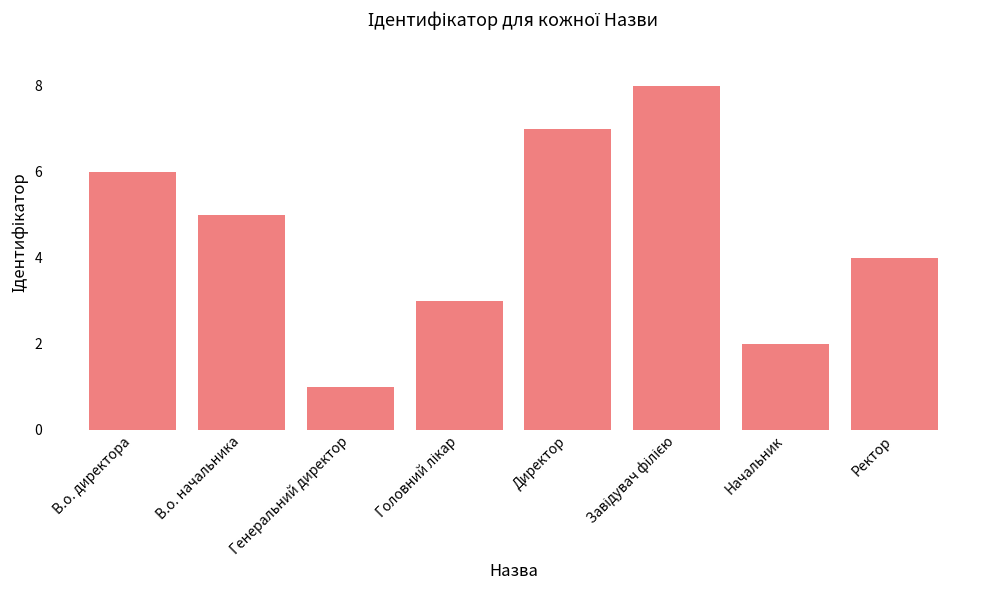

Reading right to left, extract all data points from this chart.

4	2	8	7	3	1	5	6